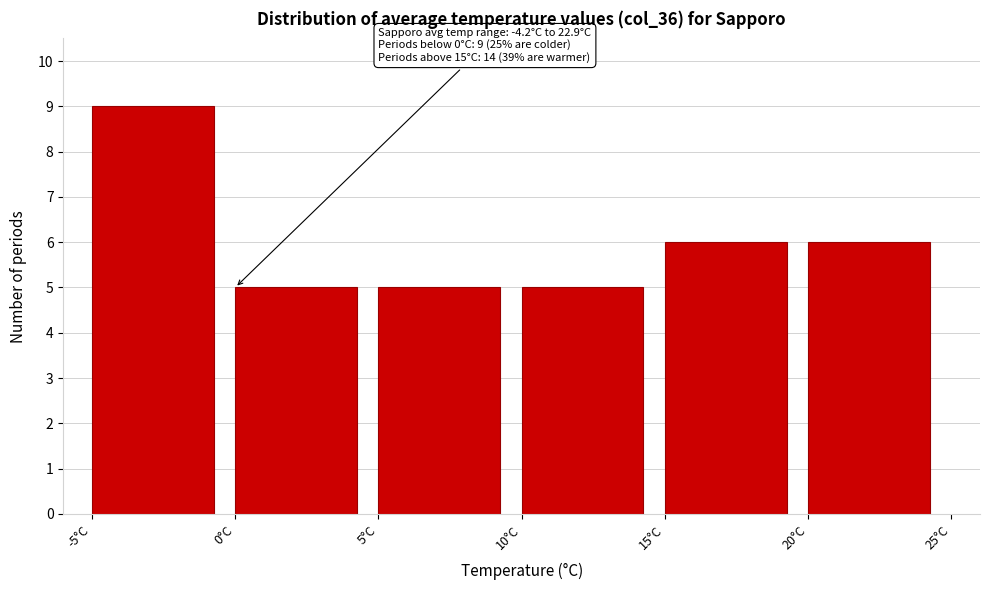

Which range on the x-axis has the tallest bar?

-5 to 0